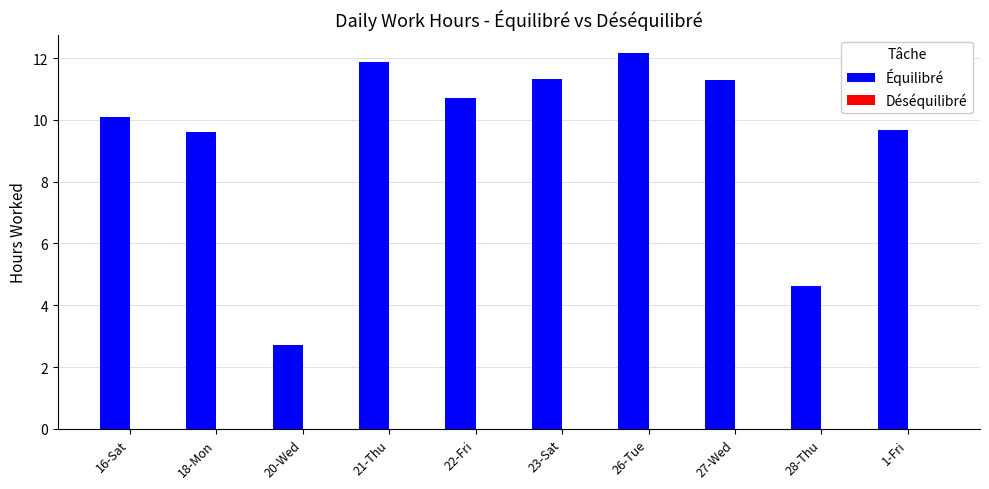

True or false: the data shows 12.2 at 26-Tue.

True